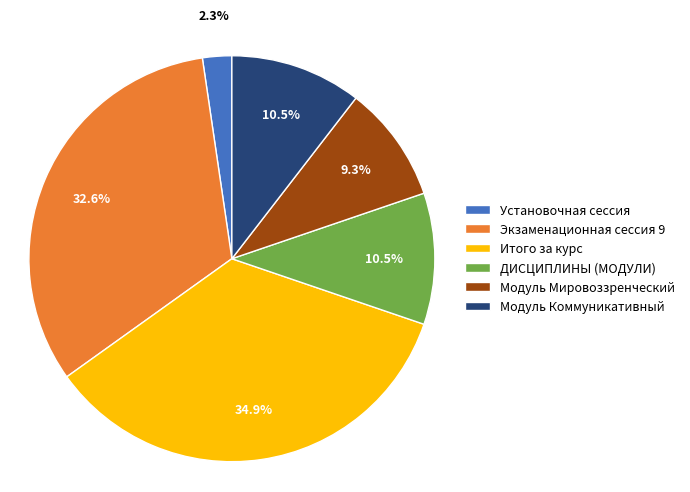

Which slice is the largest?

Итого за курс